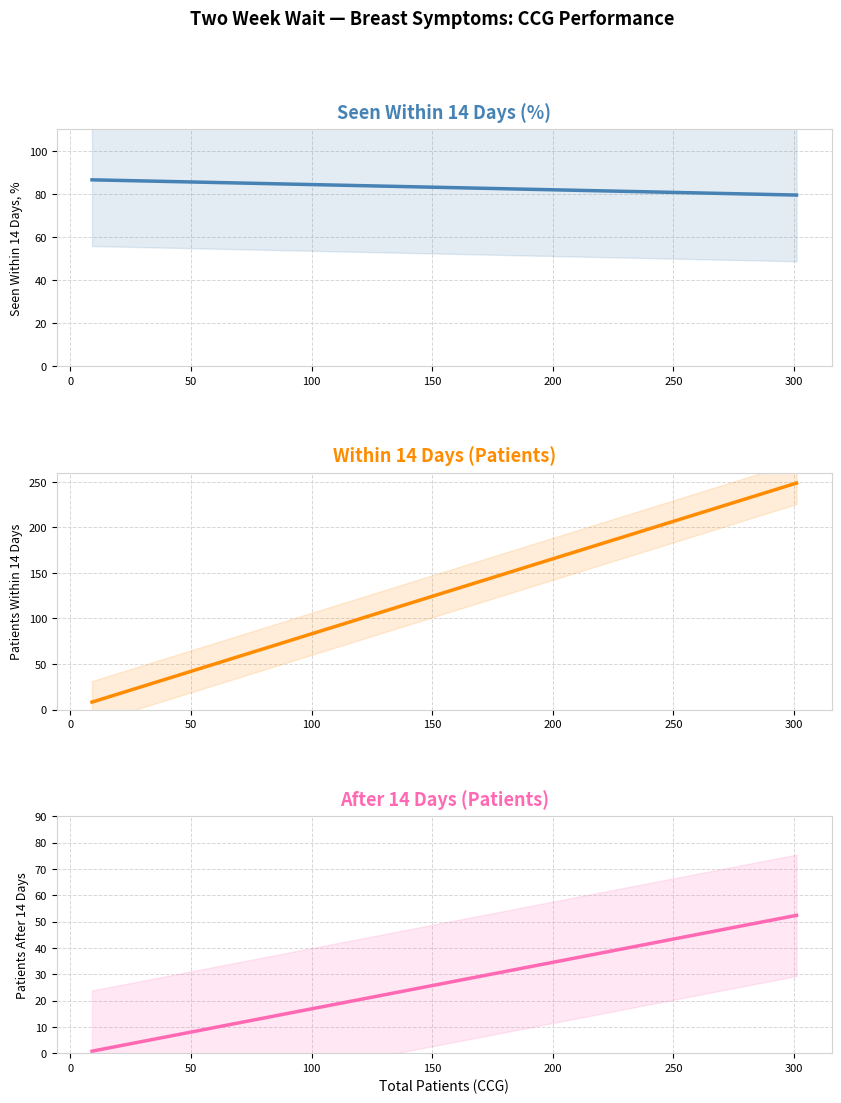

What is the difference between the second highest and second lowest values in the After 14 Days (Patients) series?

41.7